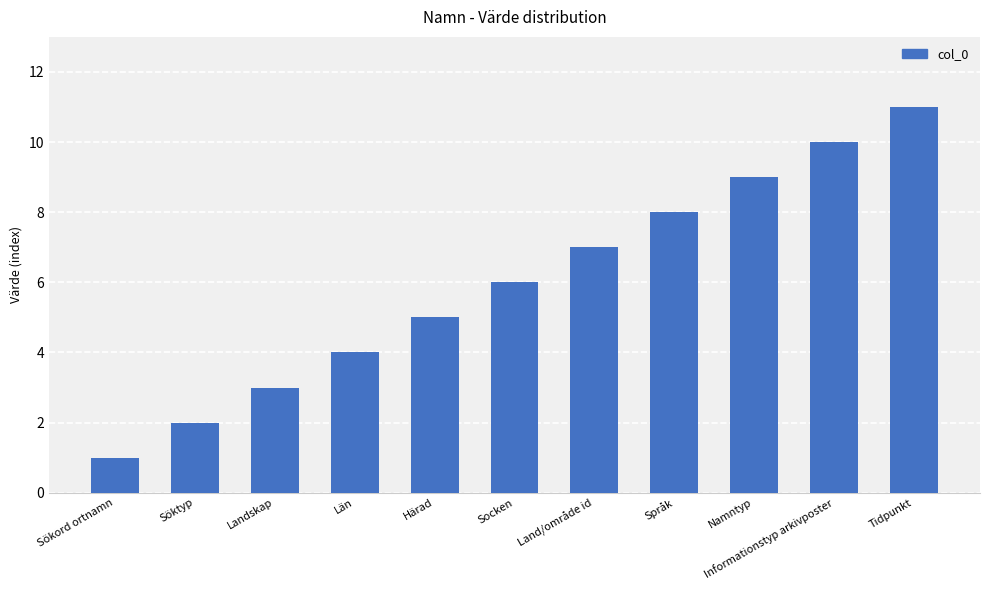

Does the chart contain any negative values?

No